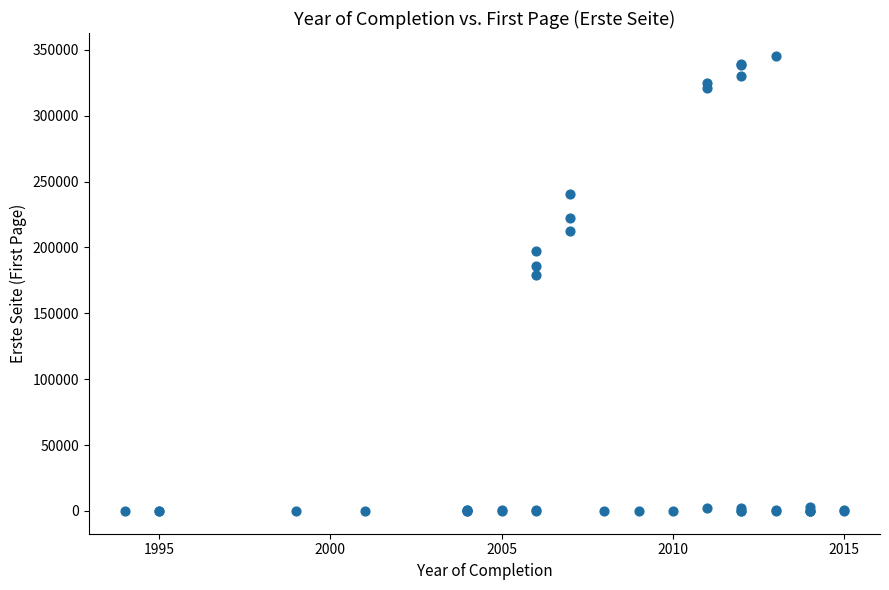

What Y value in the scatter plot is closest to 172743?

178720